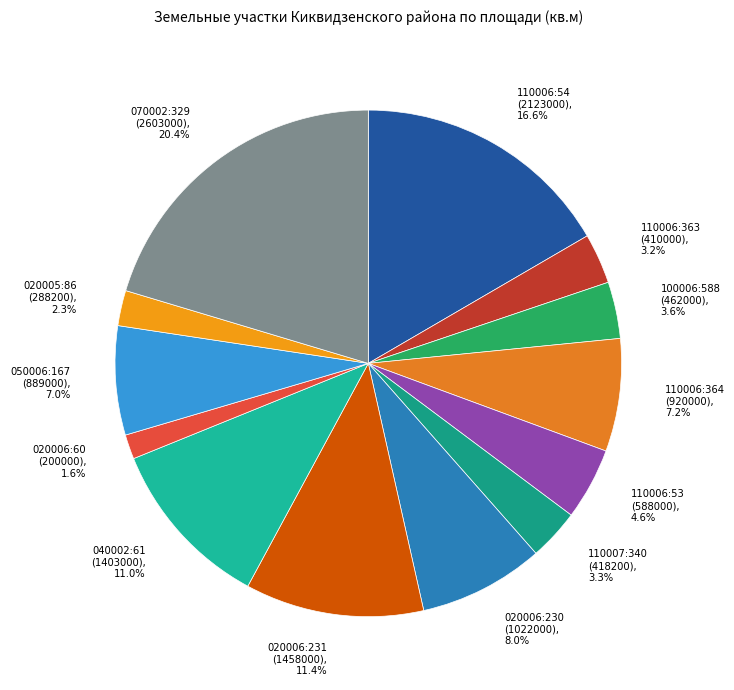

Approximately how many times larger is the value at 020006:230 (1022000) compared to 020005:86 (288200)?

3.5